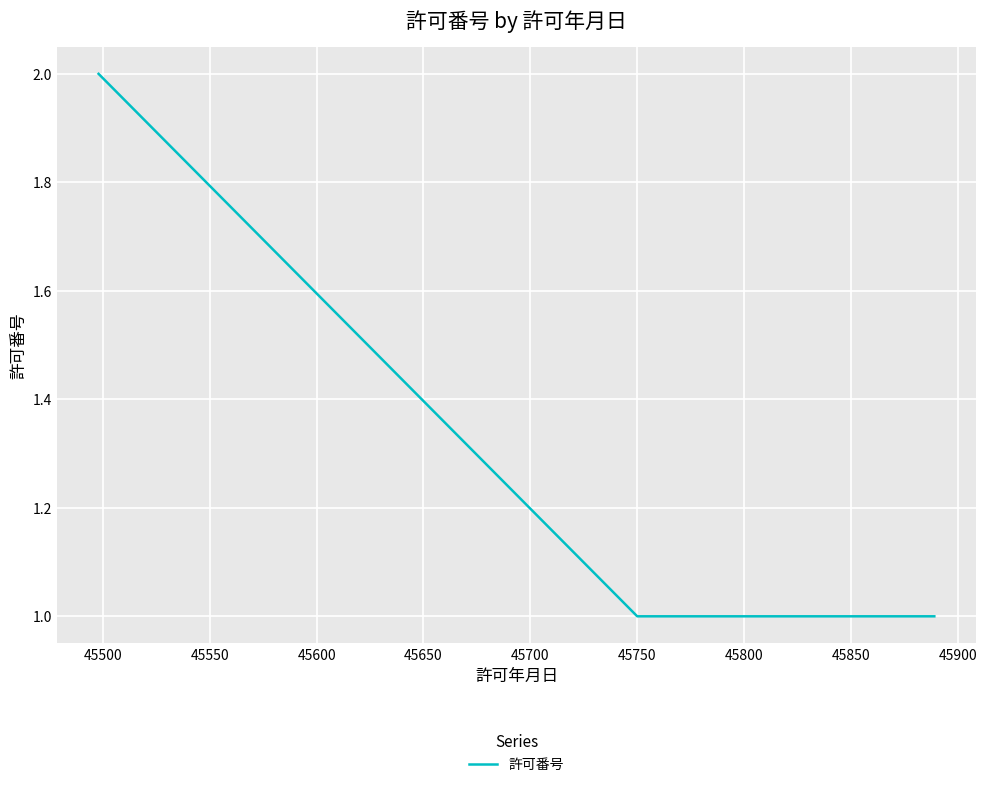

What is the sum of all values?

5